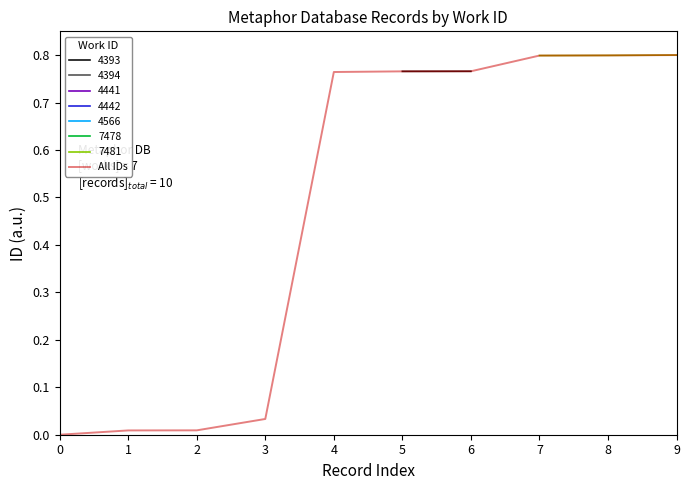

Reading left to right, list all the values displayed in this chart.

0=0.0	1=0.0	2=0.0	3=0.0	4=0.8	5=0.8	6=0.8	7=0.8	8=0.8	9=0.8